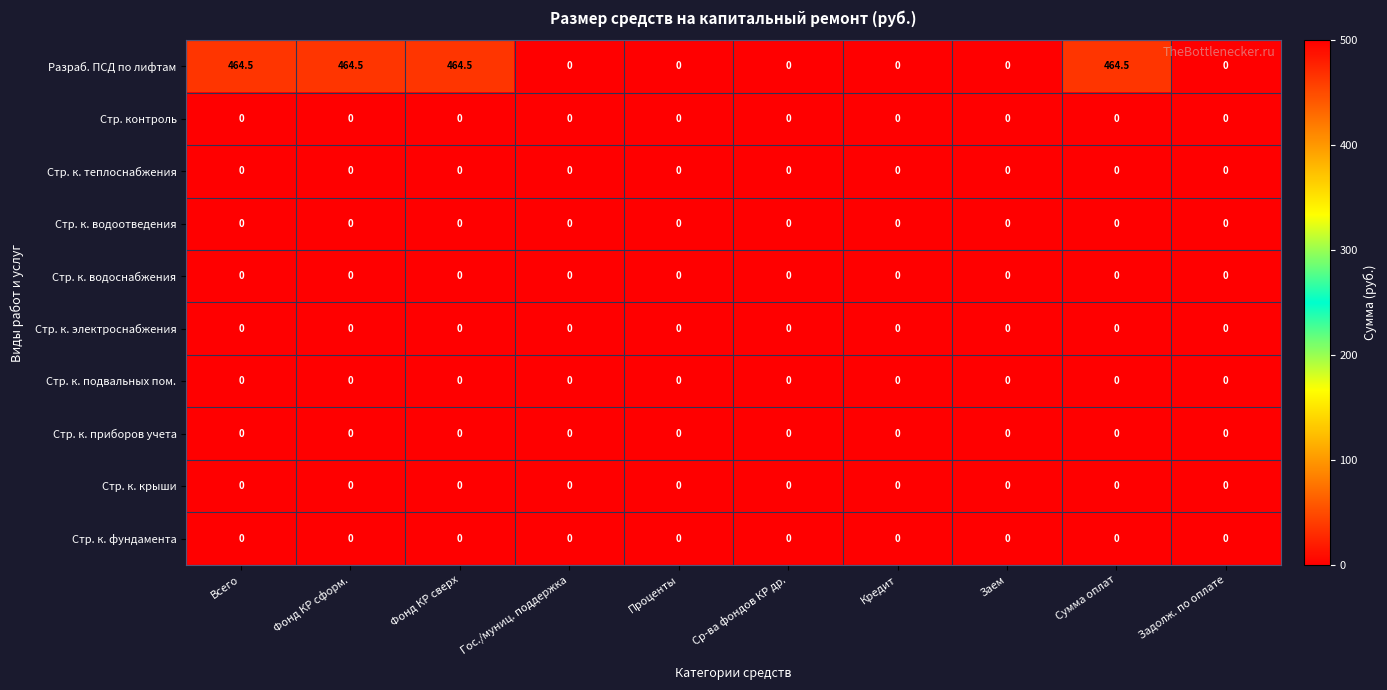

At how many categories does at least one series exceed 83?

4